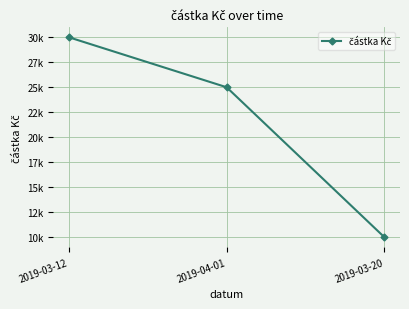

Is it true that the value at 2019-03-20 is 10000?

True